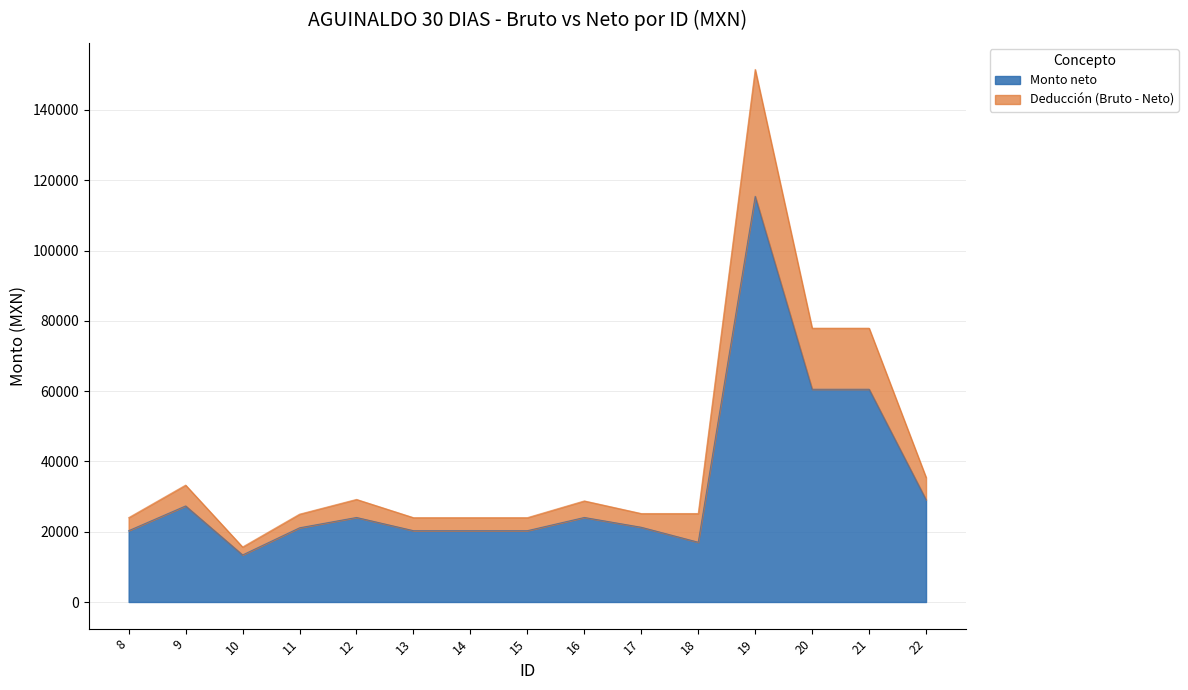

Is the value of Monto neto at 9 greater than the value of Monto bruto at 20?

No